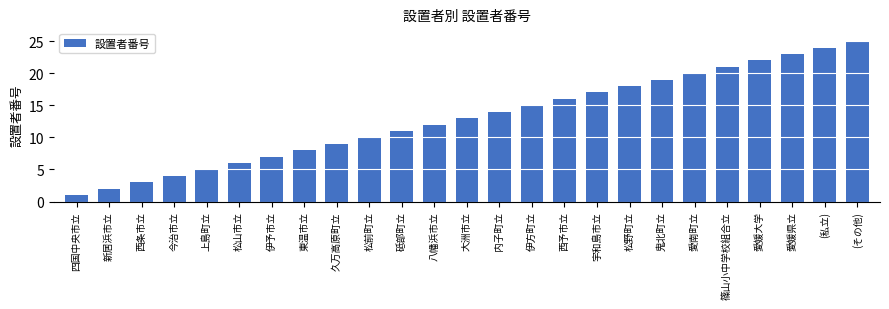

What is the sum of all values?

325